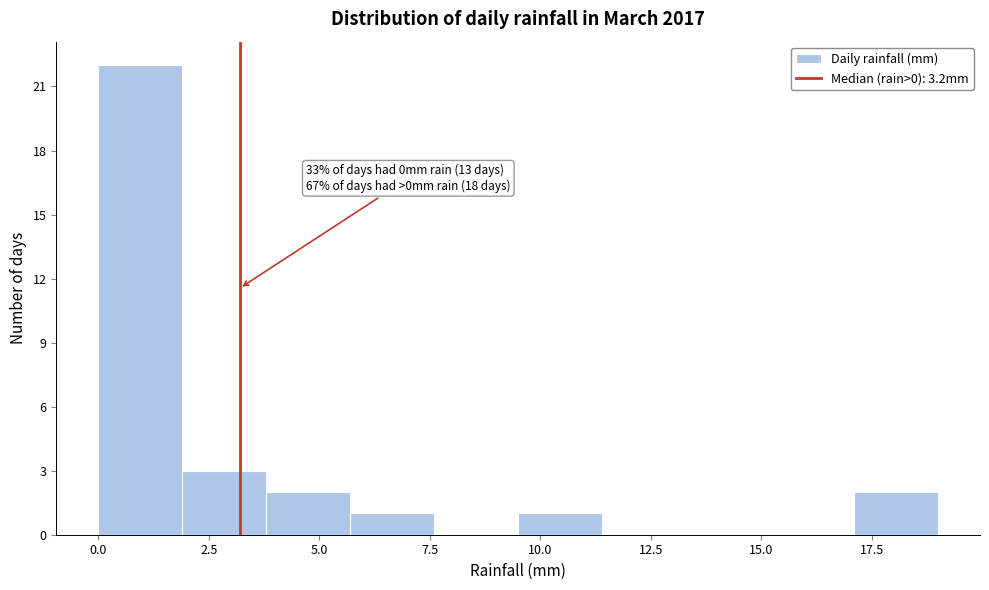

Read against the x-axis, roughly where is the centre of the tallest bar?

1.0